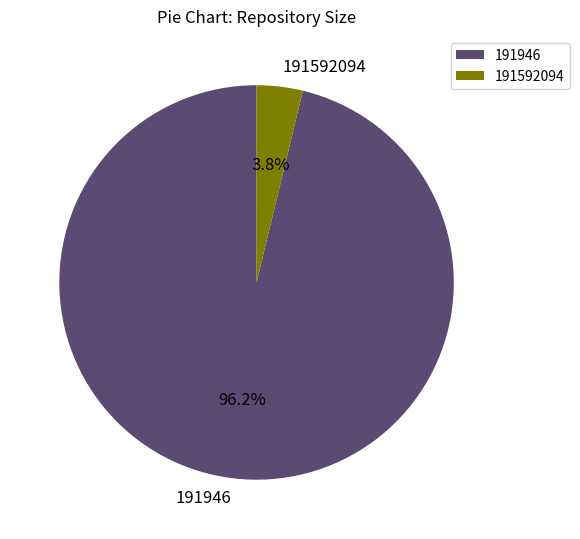

Do 191946 and 191592094 together represent more than half of the pie?

Yes